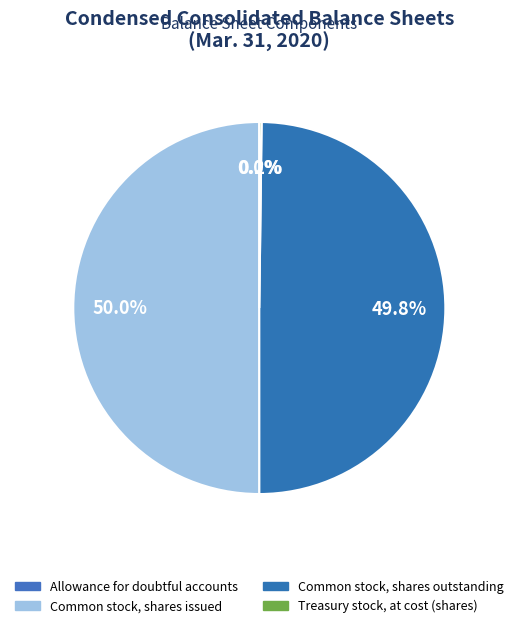

Is Treasury stock, at cost (shares) the majority of the pie?

No